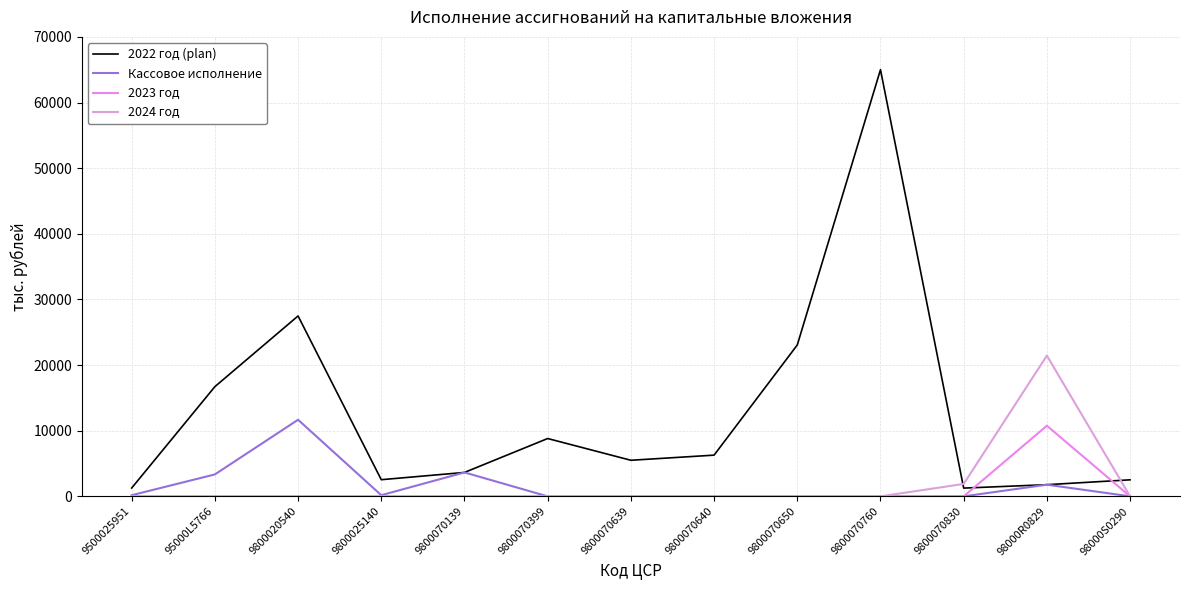

Is this an area chart (filled region under the line)?

No